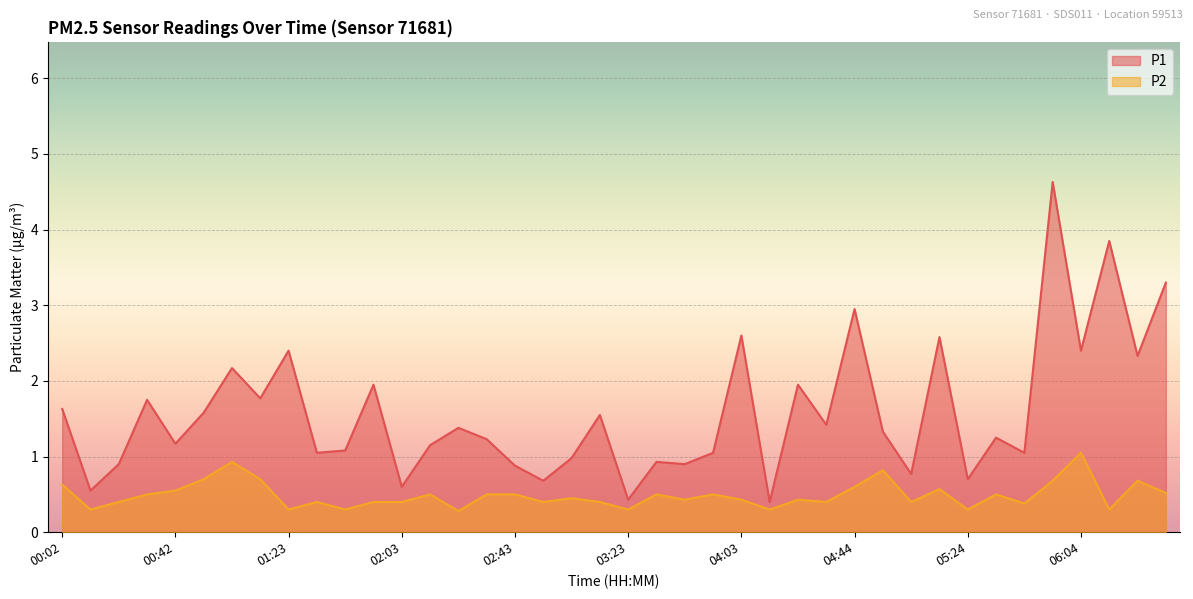

Rank the series at 01:33 from lowest to highest value.

P2, P1